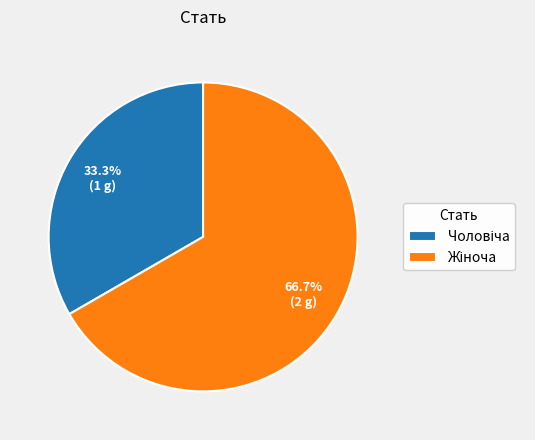

Does any single category account for the majority?

Yes